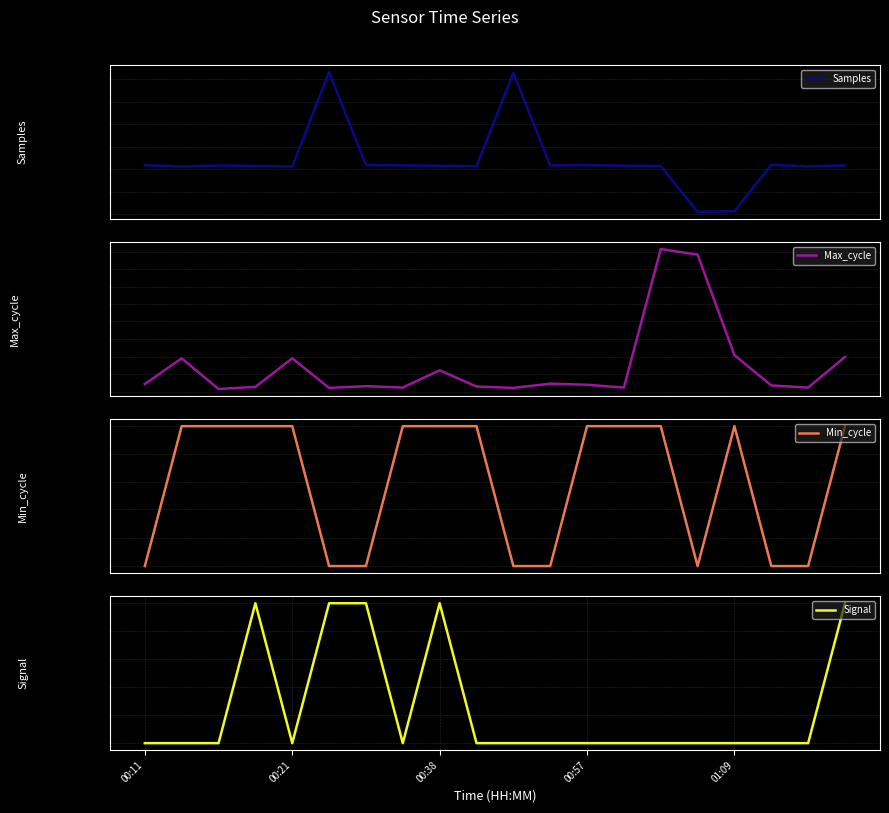

What is the highest value of the Signal series?

67